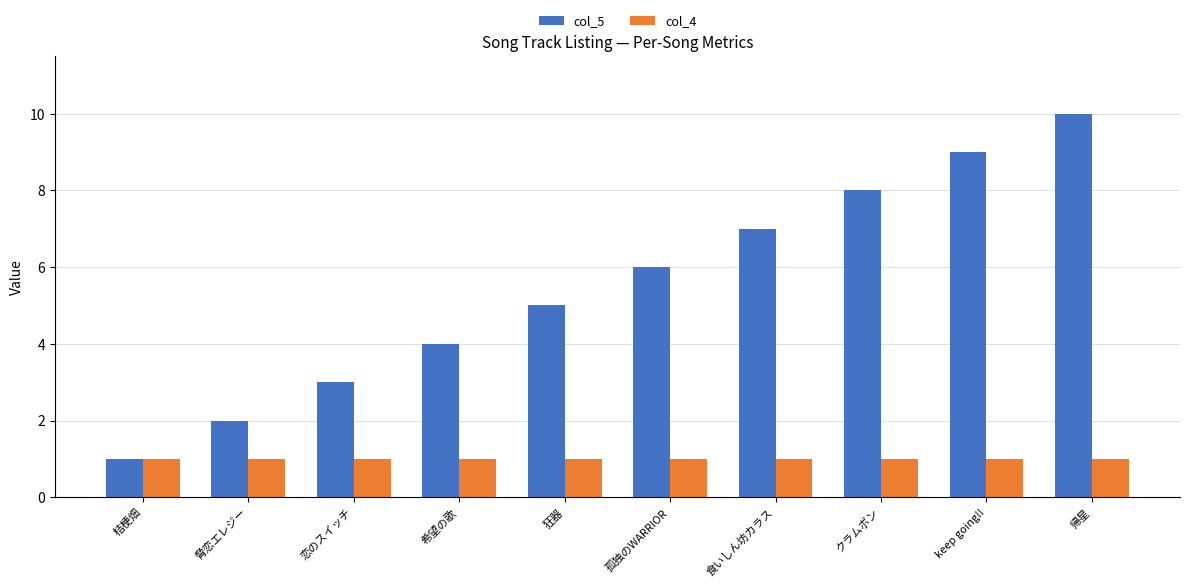

Rank the series at 帰星 from highest to lowest value.

col_5, col_4